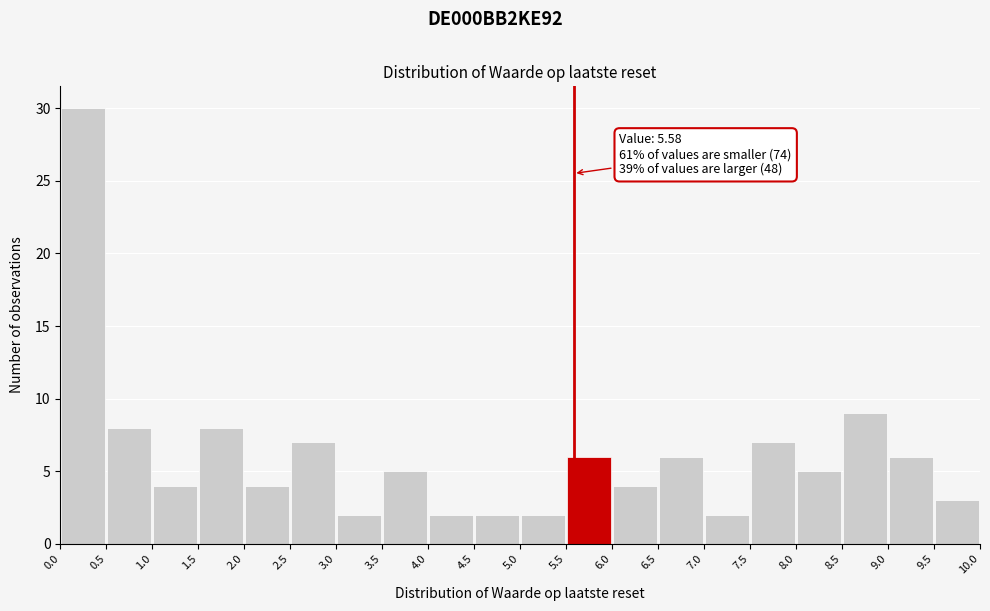

Over which range of the x-axis is the bar tallest?

0.0 to 0.5